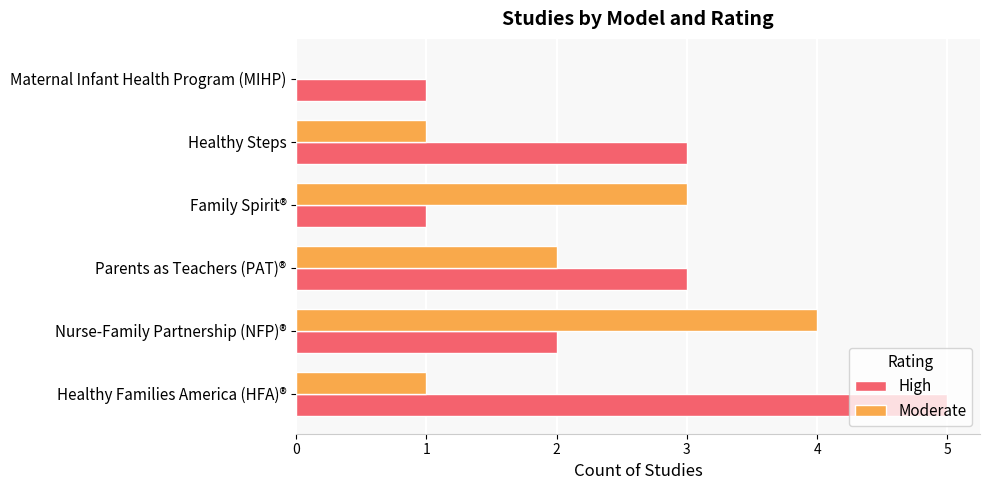

Between Healthy Families America (HFA)® and Maternal Infant Health Program (MIHP), which series saw the biggest shift?

High